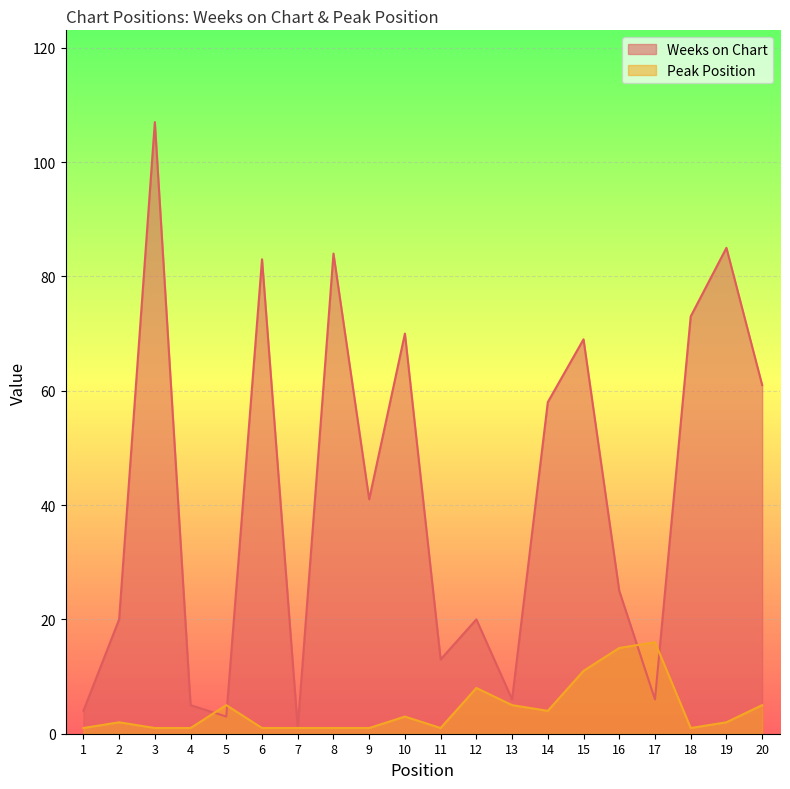

List the labels in order of Peak Position value, largest first.

17, 16, 15, 12, 5, 13, 20, 14, 10, 2, 19, 1, 3, 4, 6, 7, 8, 9, 11, 18